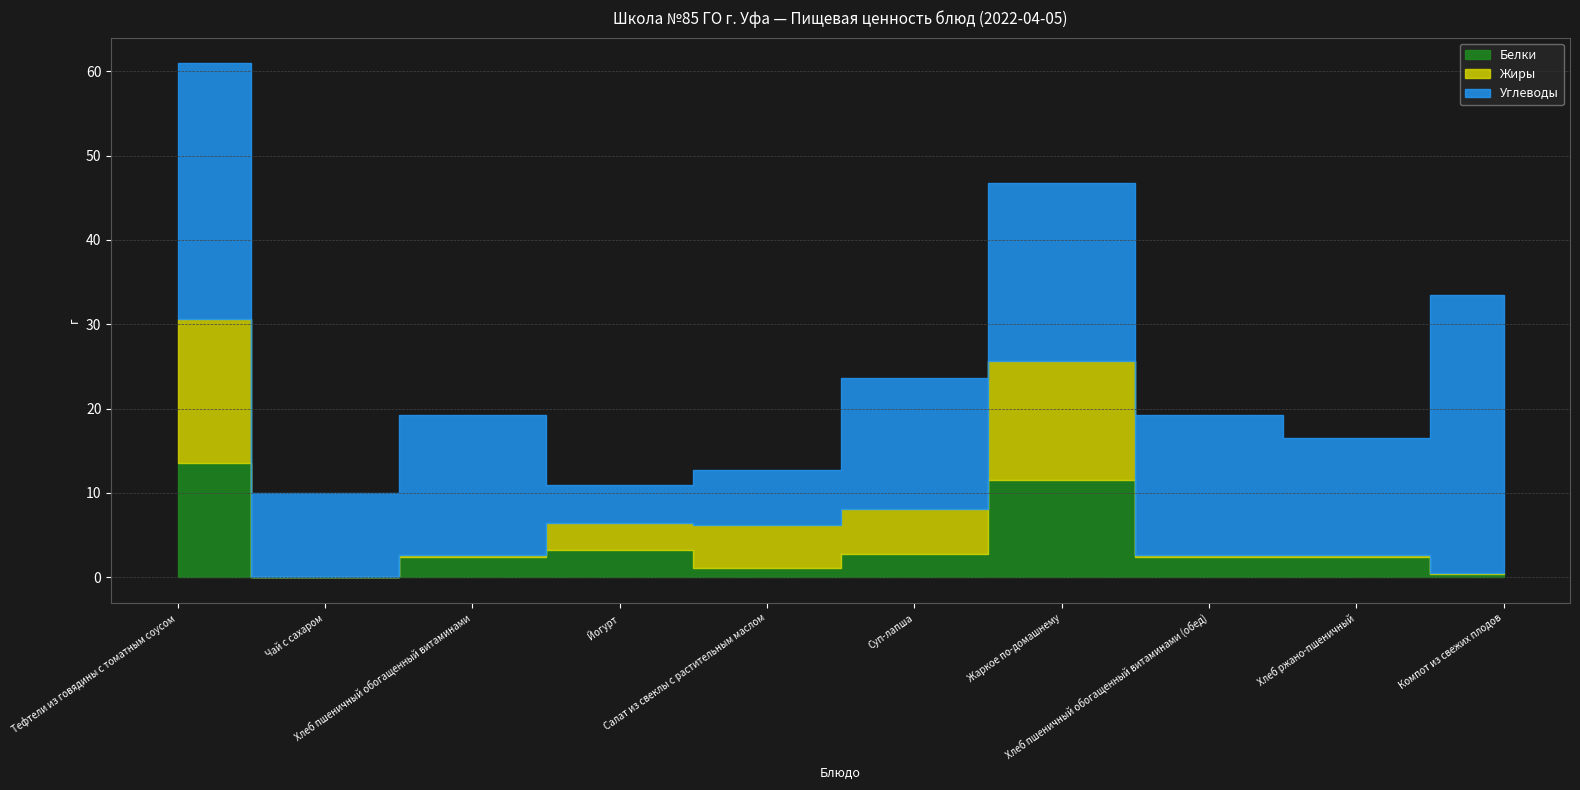

How many data points does each series have?

10